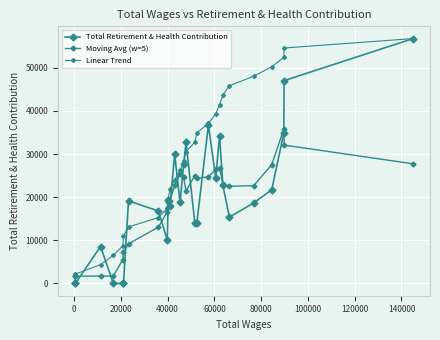

Does the chart have visible grid lines?

Yes